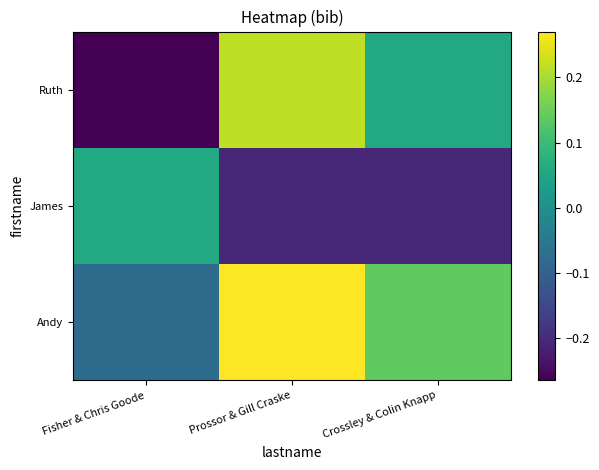

Between Crossley & Colin Knapp and Prossor & Gill Craske, which is larger?

Prossor & Gill Craske